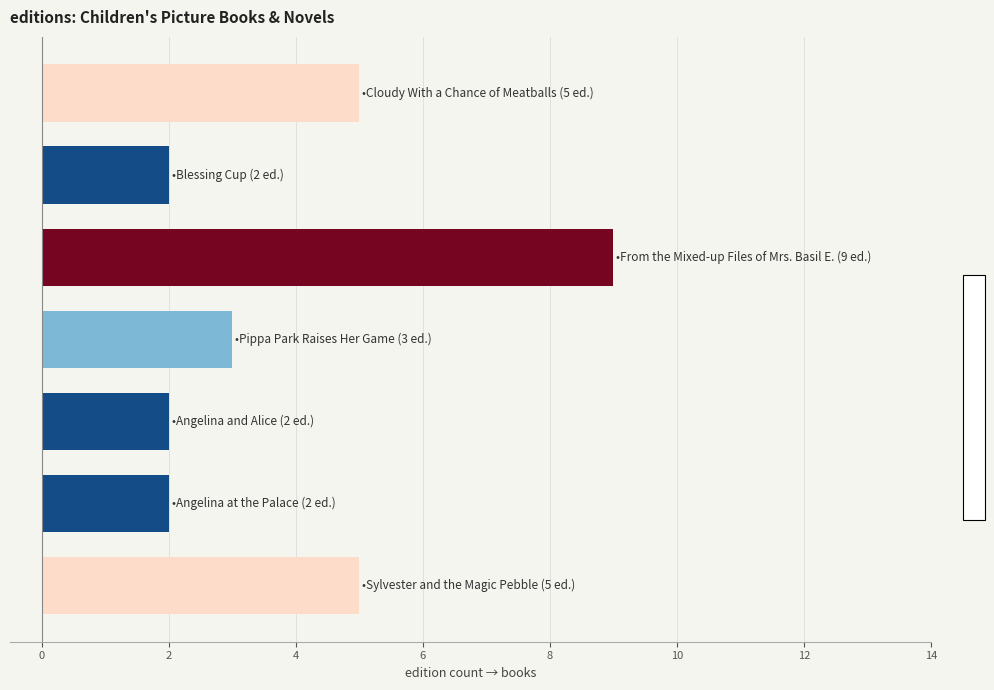

What is the maximum value shown in the chart?

9